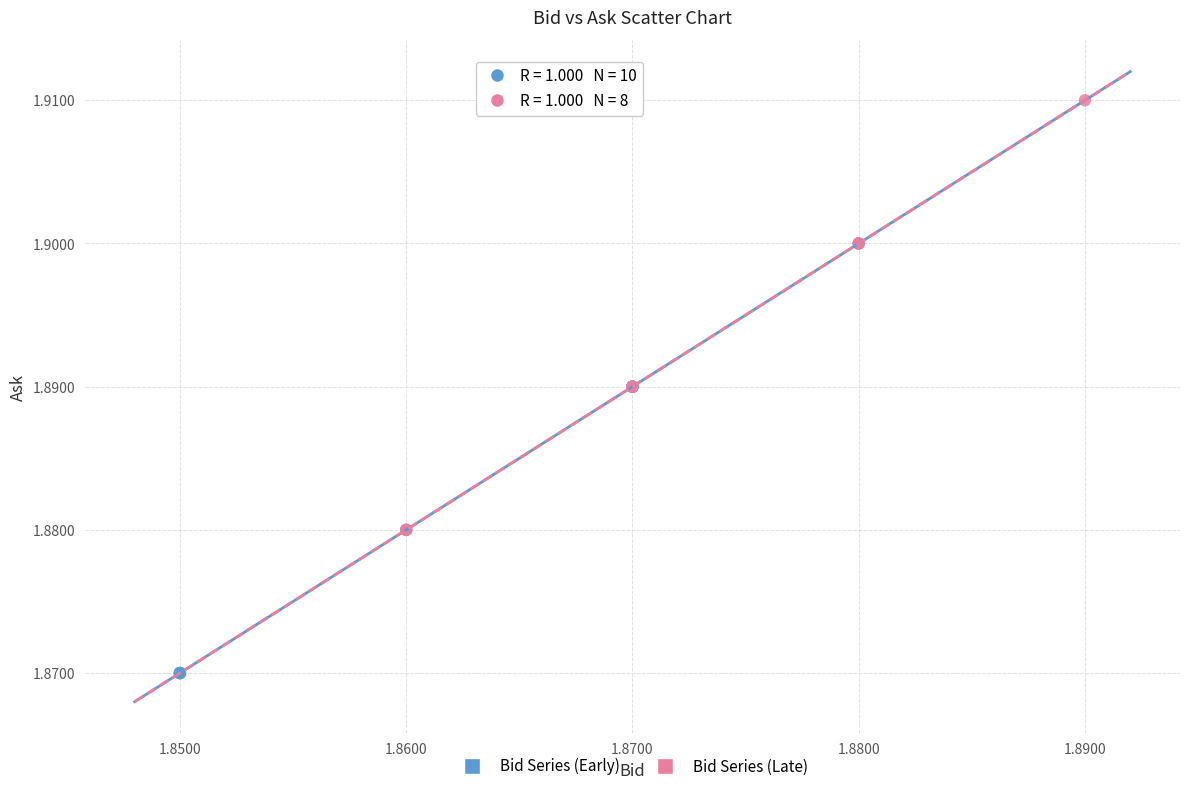

Which series contains the lowest Y value?

Bid Series (Early)